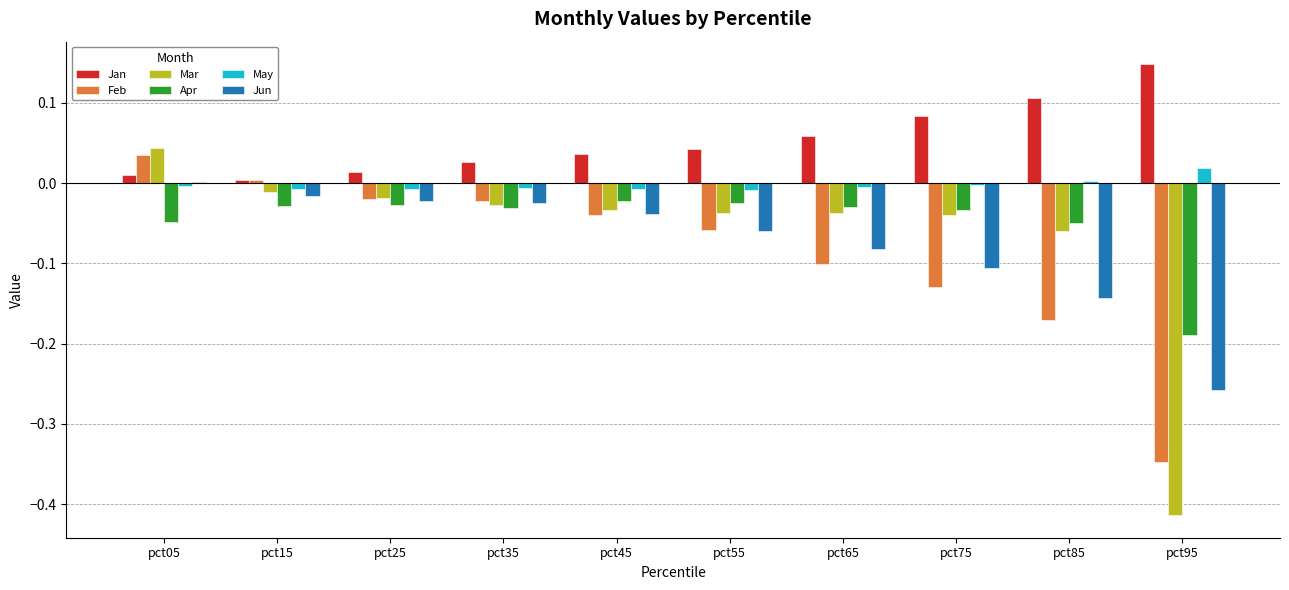

How many groups of bars are there?

10